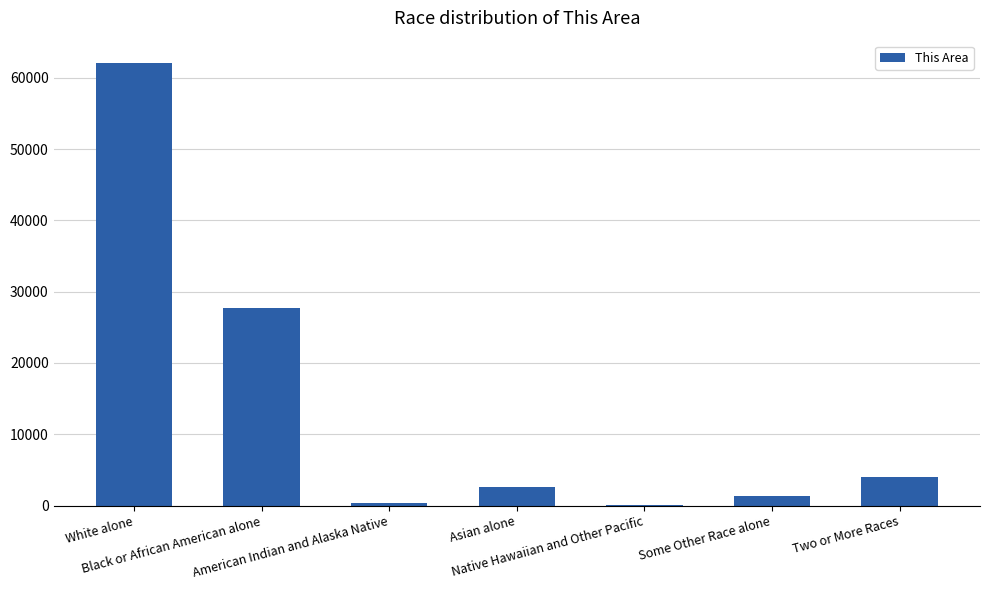

What is the change in value from White alone to Two or More Races?

-58115